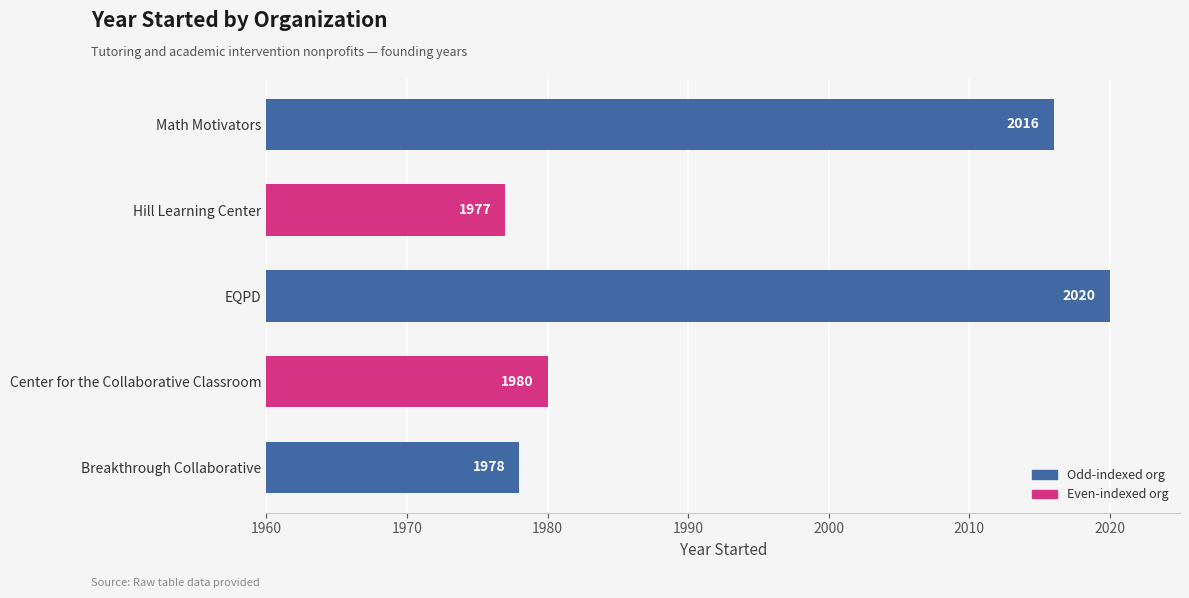

How many data points does each series have?

5